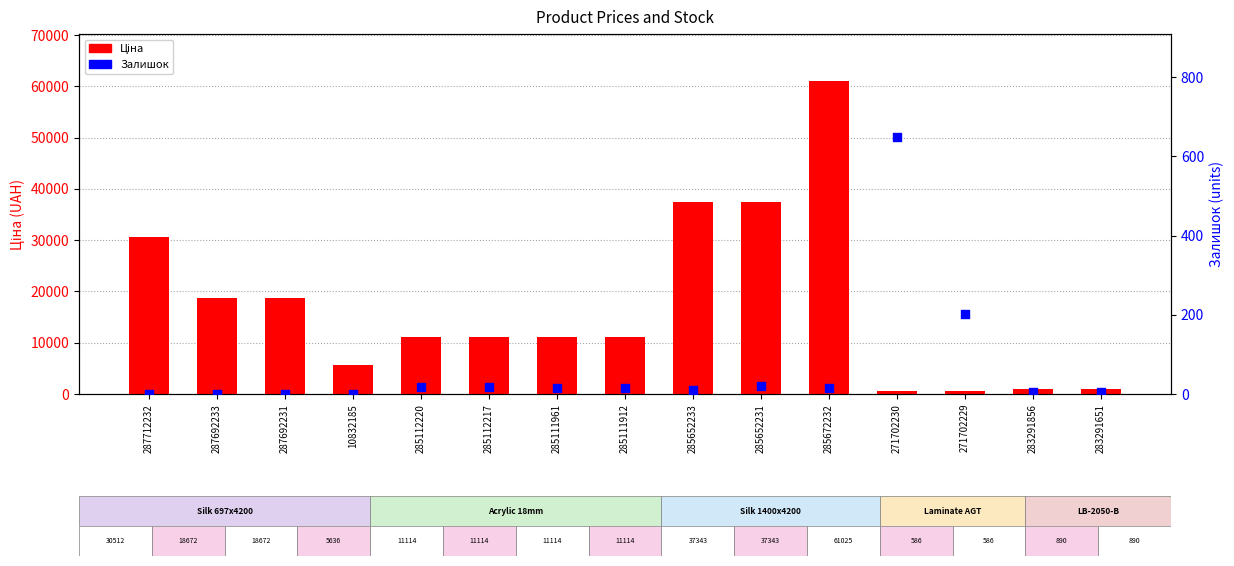

What are all the series names shown in the legend?

Ціна, Залишок